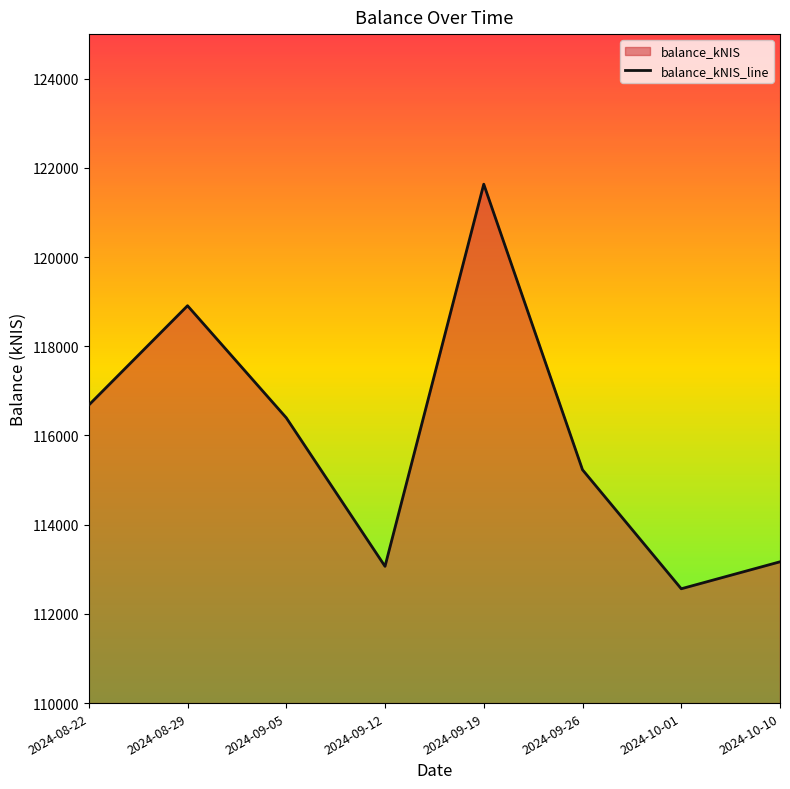

Reading right to left, list all the values displayed in this chart.

113168.1	112563.4	115231.5	121634.9	113066.2	116397.4	118909.8	116682.0